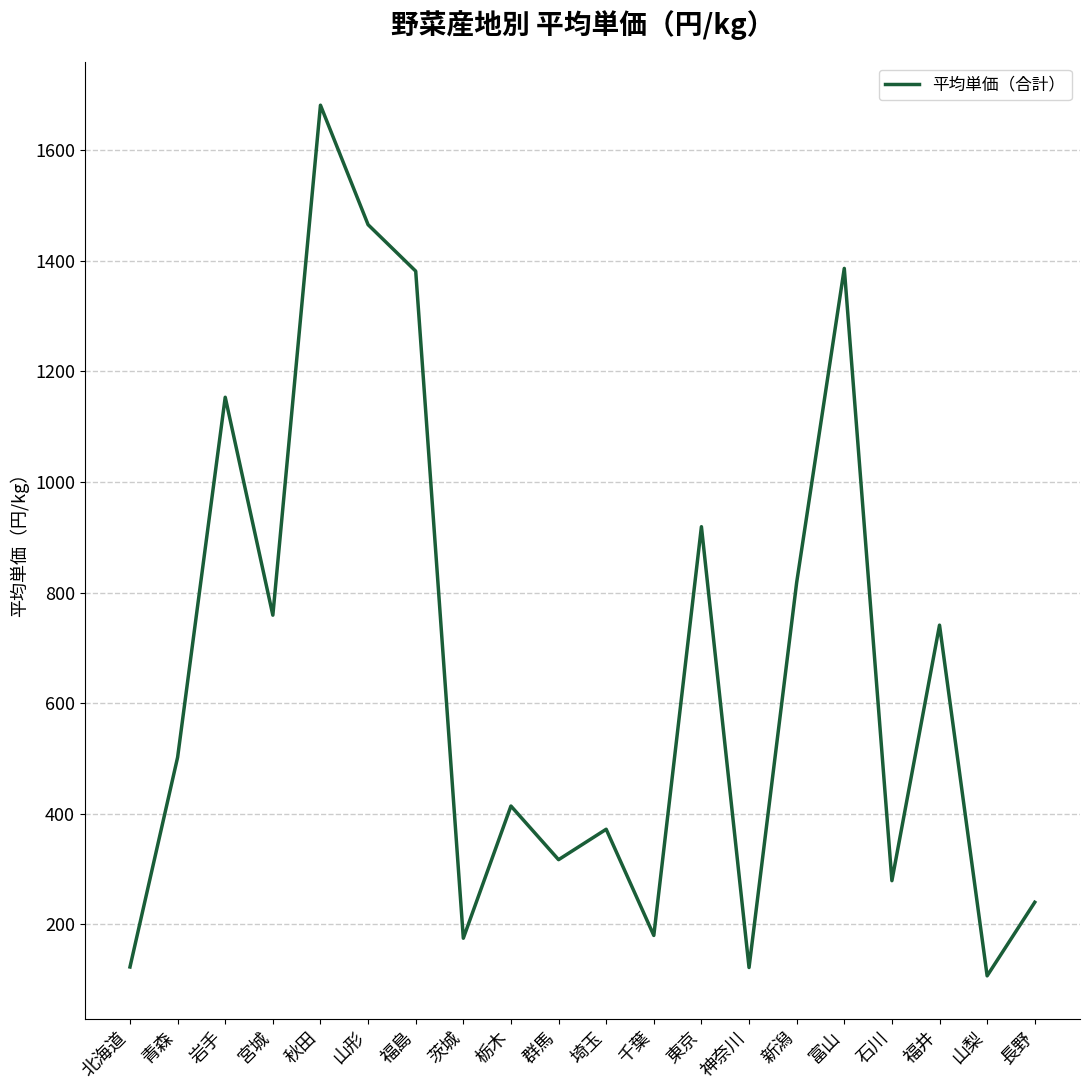

Where is the data nearest to the value 894?

東京